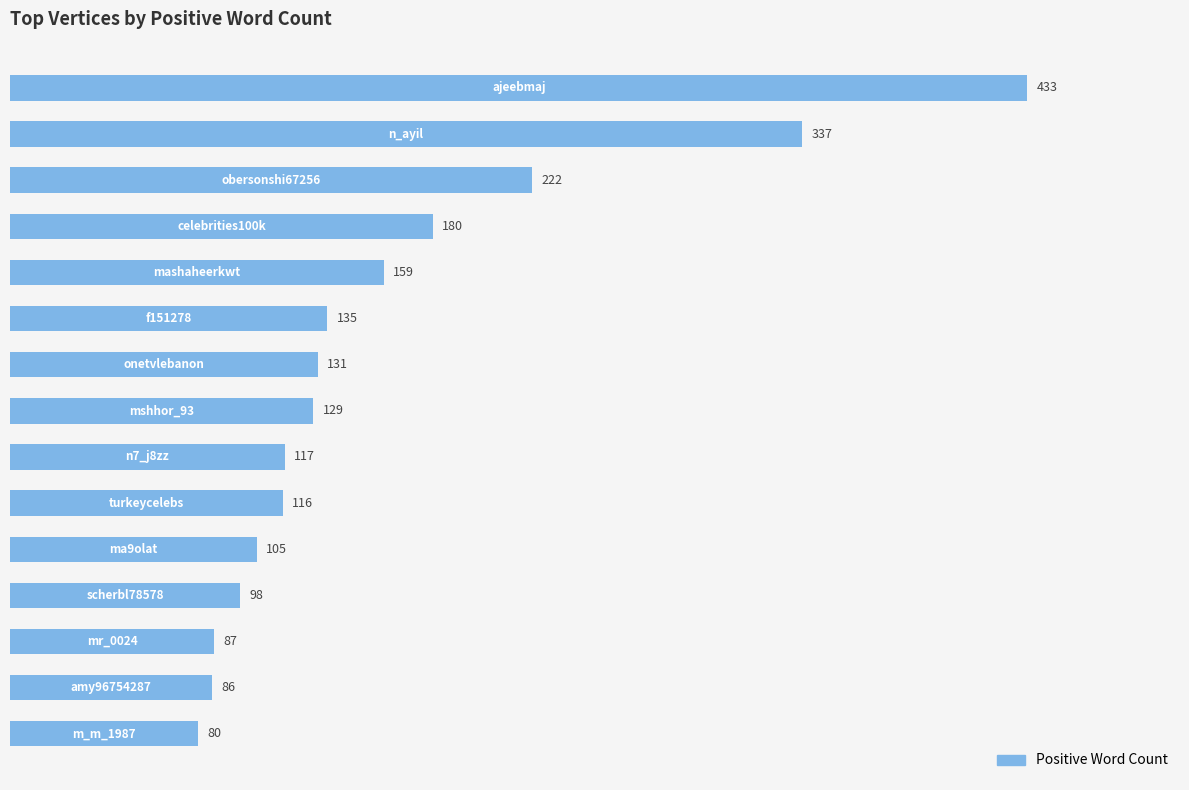

What is the maximum value shown in the chart?

433